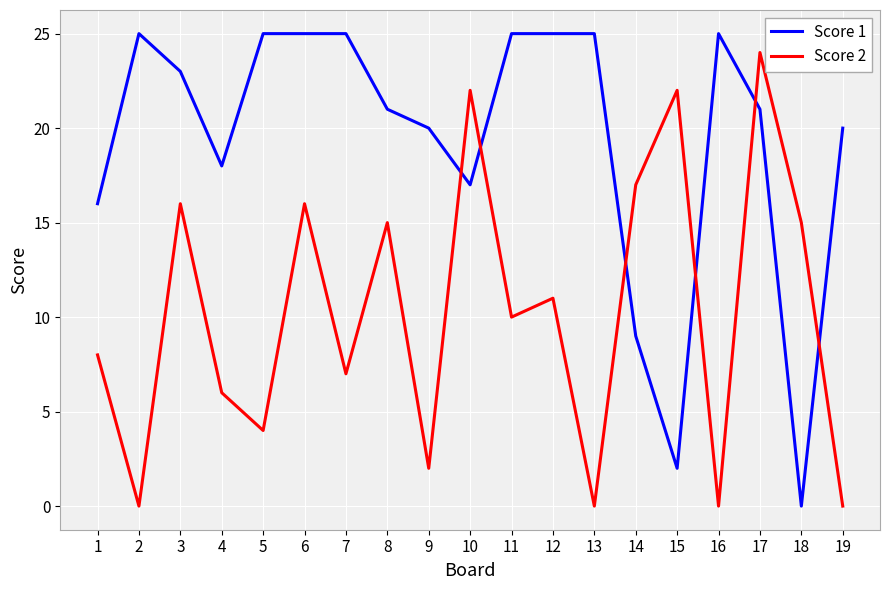

How many times do Score 1 and Score 2 cross each other?

6